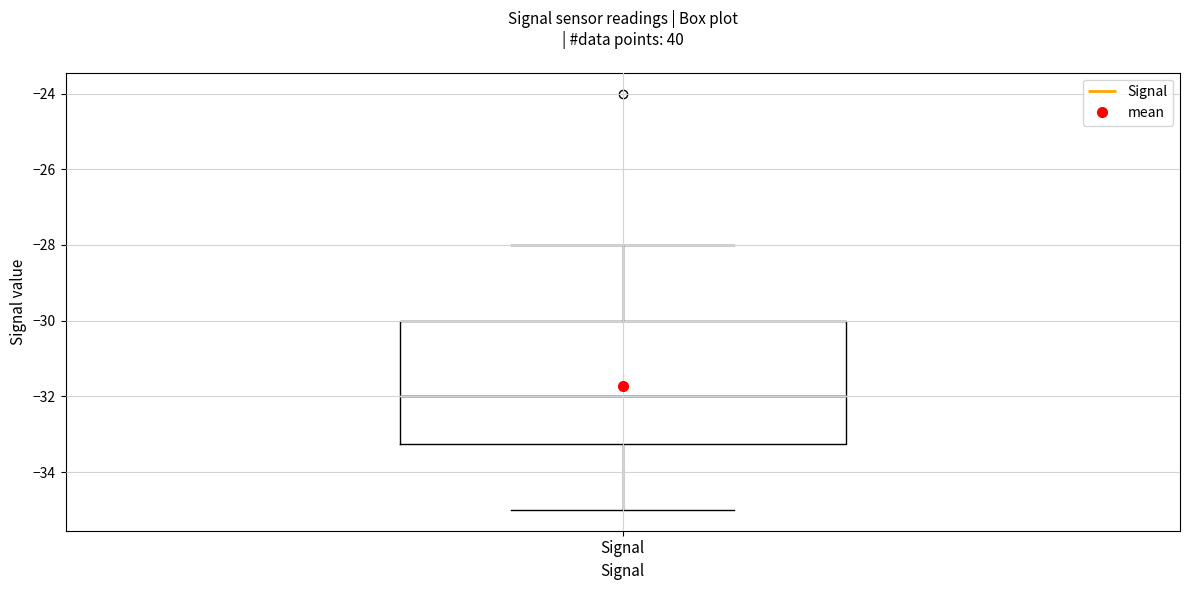

Read this box plot against the y-axis: the position of the median line, the range covered by the box, and the ends of both whiskers. The values are not printed on the chart, so give them approximately, as read against the axis.

median -32.0, box -33.2 to -30.0, whiskers -35.0 to -28.0